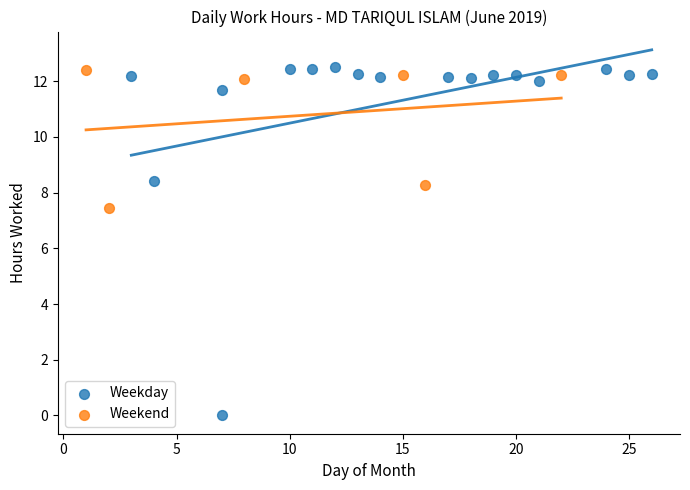

Which series reaches the minimum Y coordinate?

Weekday